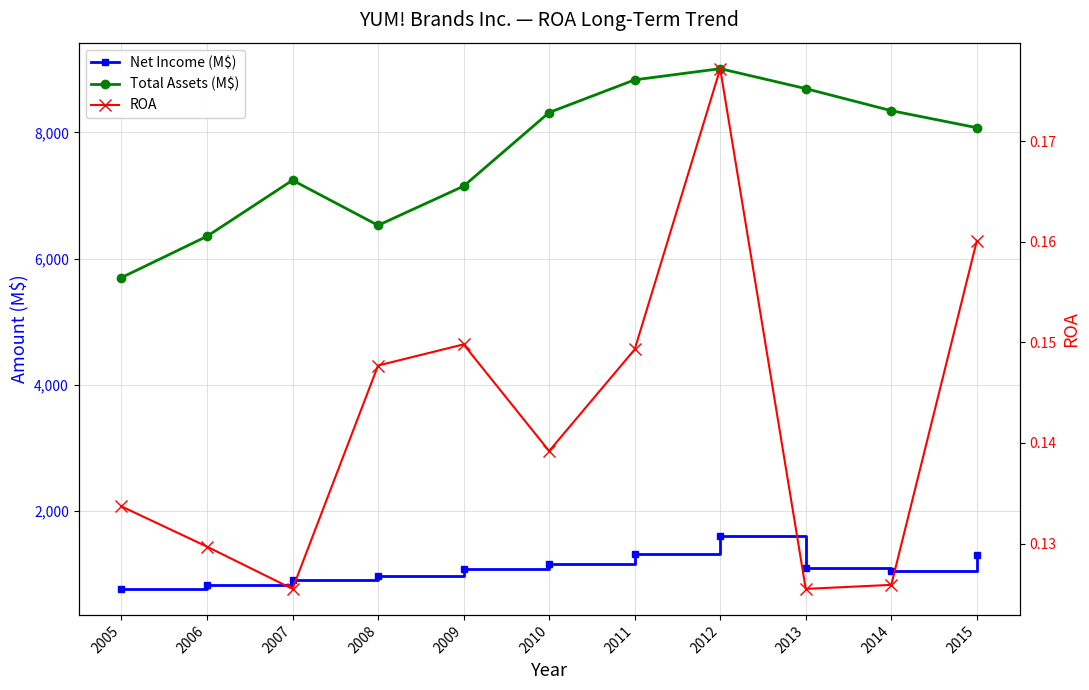

Reading left to right, extract all data points from this chart.

Net Income (M$): 2005=762.0	2006=824.0	2007=909.0	2008=964.0	2009=1071.0	2010=1158.0	2011=1319.0	2012=1597.0	2013=1091.0	2014=1051.0	2015=1293.0
Total Assets (M$): 2005=5698.0	2006=6353.0	2007=7242.0	2008=6527.0	2009=7148.0	2010=8316.0	2011=8834.0	2012=9011.0	2013=8695.0	2014=8345.0	2015=8075.0
ROA: 2005=0.1	2006=0.1	2007=0.1	2008=0.1	2009=0.1	2010=0.1	2011=0.1	2012=0.2	2013=0.1	2014=0.1	2015=0.2